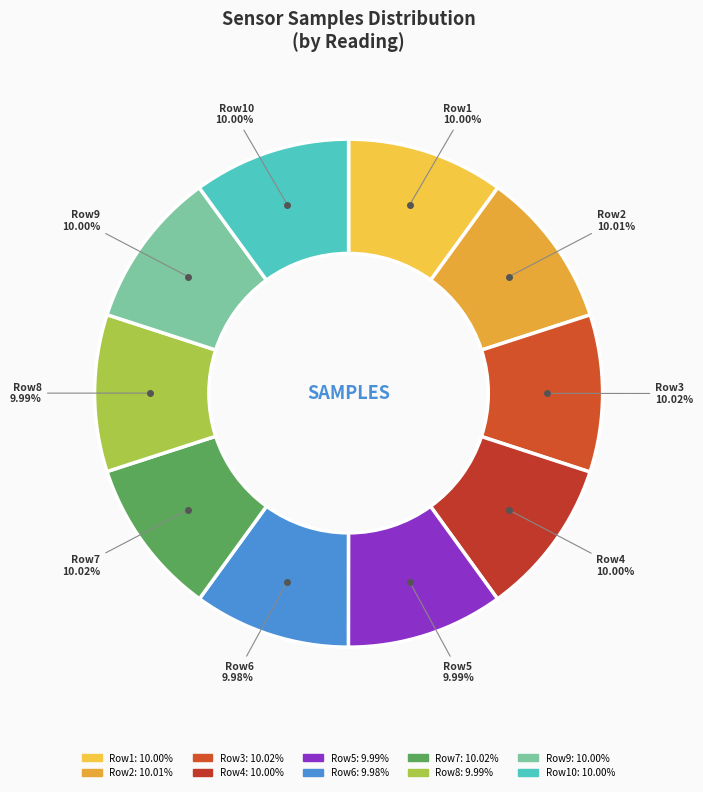

Count the number of slices in the pie.

10